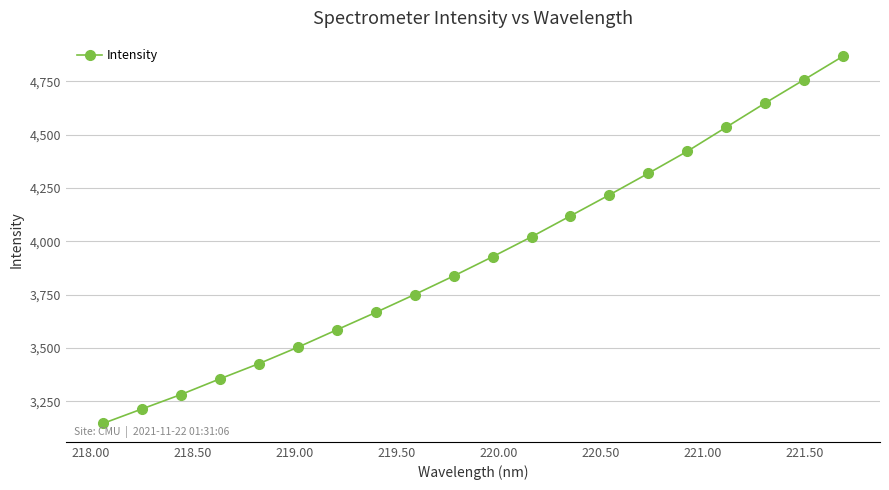

How many data points does each series have?

20